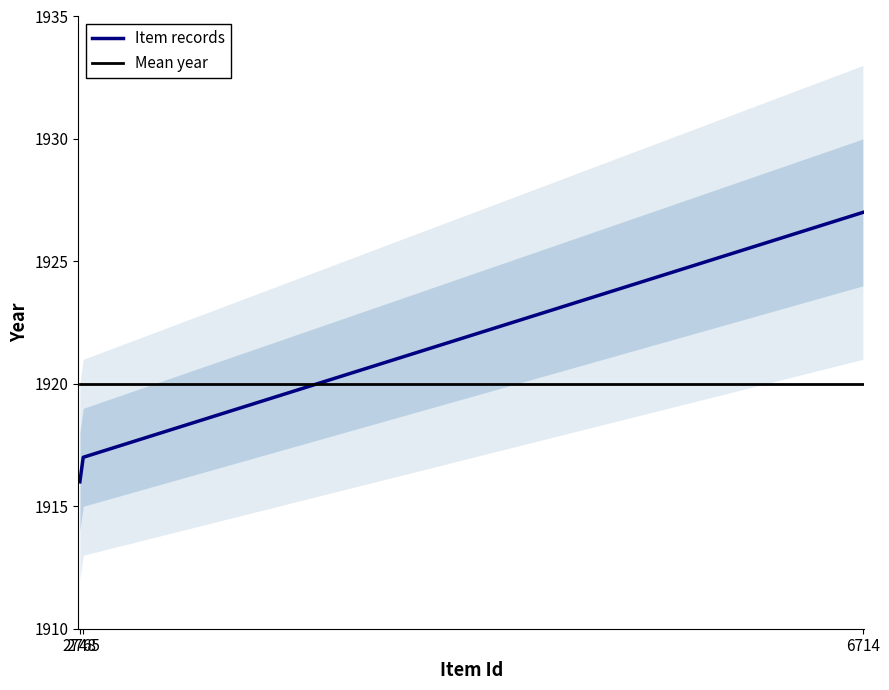

Count the number of categories in the chart.

3